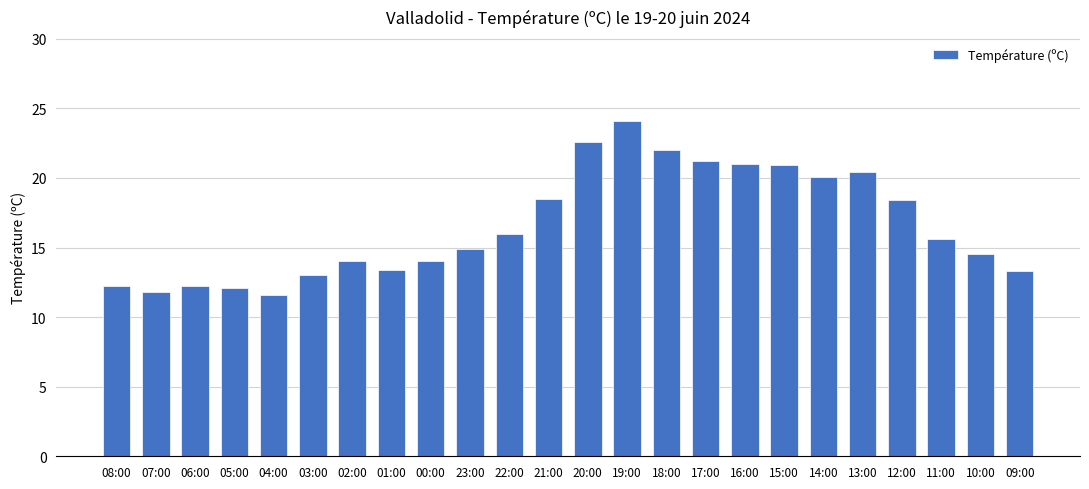

What is the label of the 9th bar from the right?

17:00